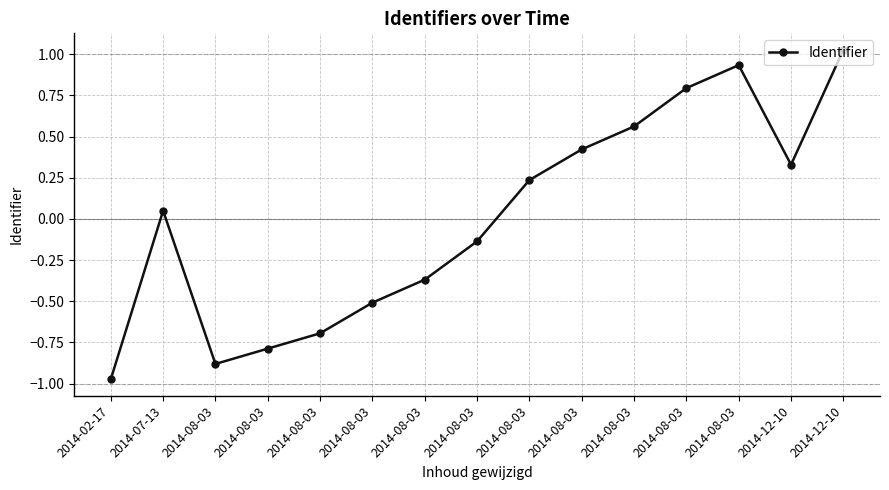

Reading left to right, transcribe all the data shown in this chart.

2014-02-17=-1.0	2014-07-13=0.0	2014-08-03=-0.9	2014-08-03=-0.8	2014-08-03=-0.7	2014-08-03=-0.5	2014-08-03=-0.4	2014-08-03=-0.1	2014-08-03=0.2	2014-08-03=0.4	2014-08-03=0.6	2014-08-03=0.8	2014-08-03=0.9	2014-12-10=0.3	2014-12-10=1.0